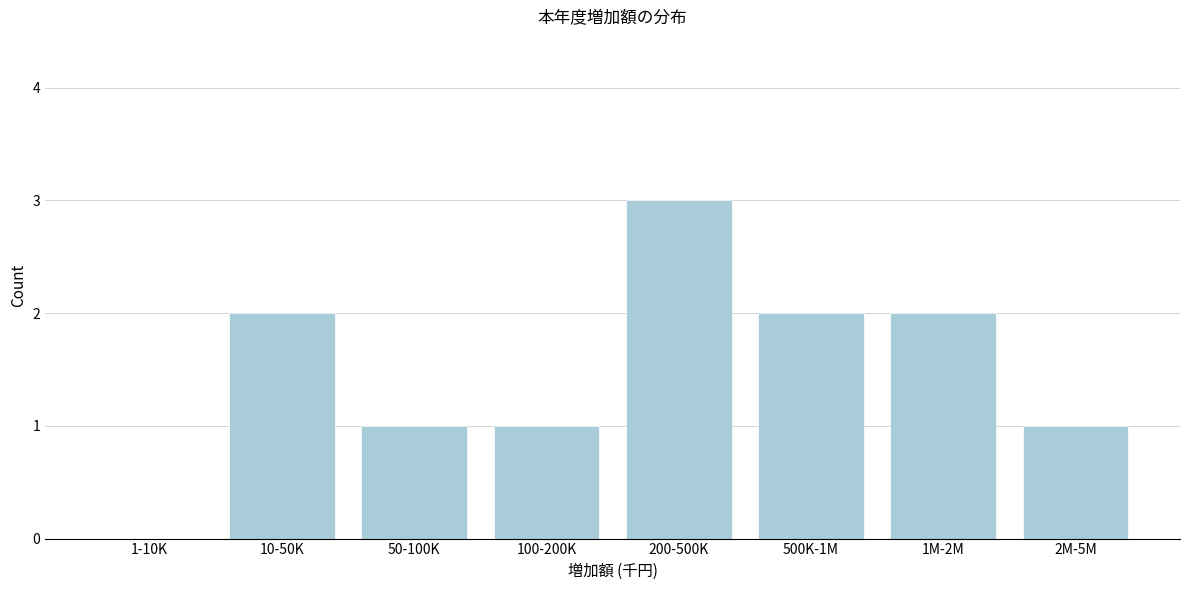

Reading left to right, extract all data points from this chart.

1-10K=0	10-50K=2	50-100K=1	100-200K=1	200-500K=3	500K-1M=2	1M-2M=2	2M-5M=1